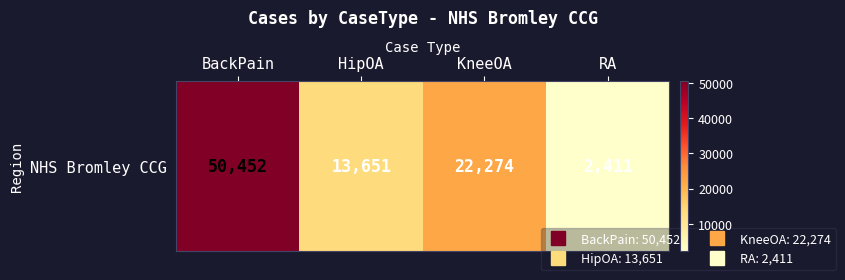

What is the sum of the values at KneeOA and RA?

24685